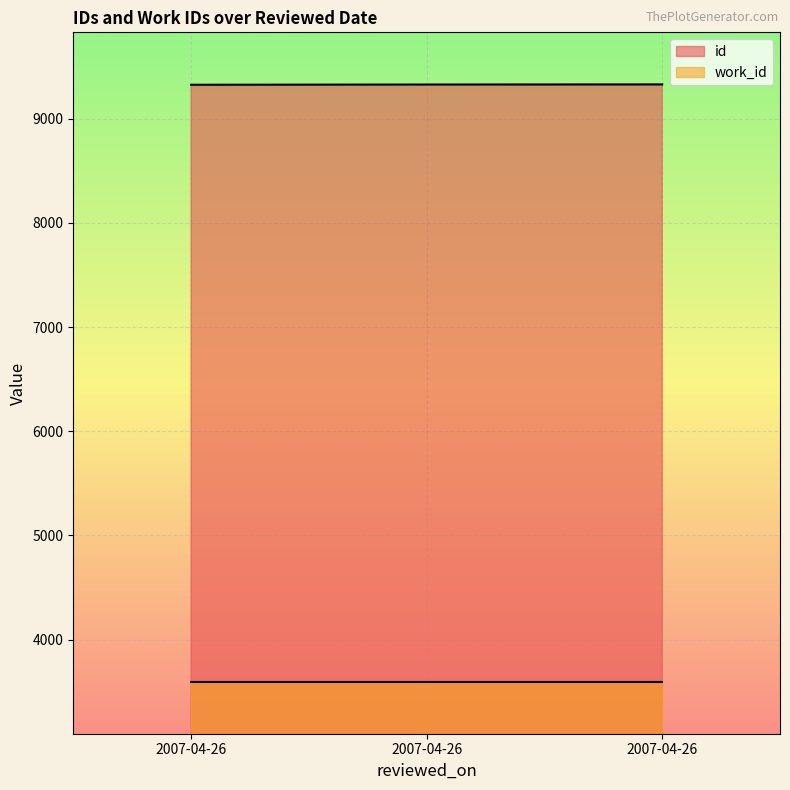

Count the number of values greater than 9327.

1